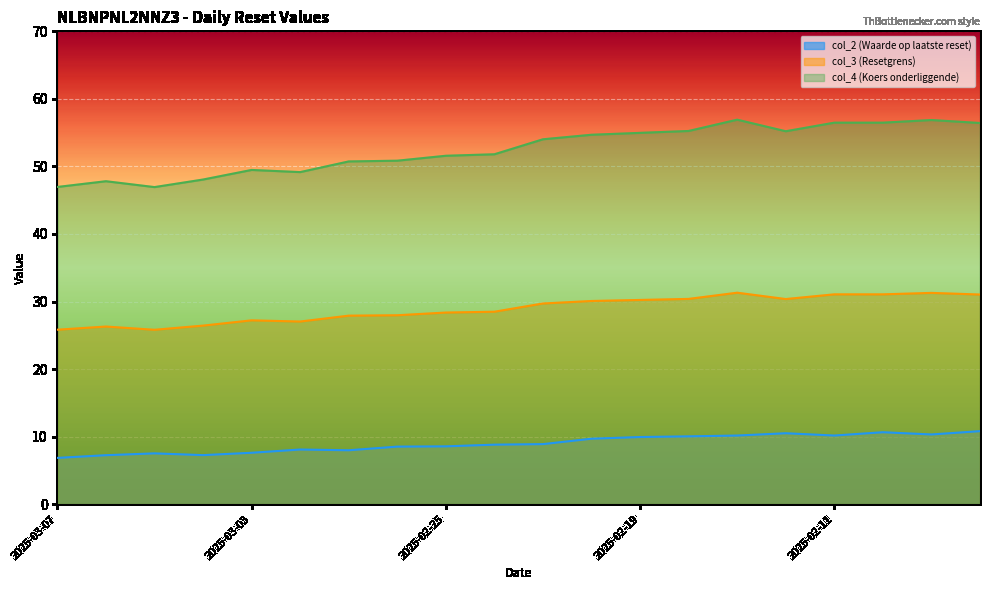

What are all the series names shown in the legend?

col_2 (Waarde op laatste reset), col_3 (Resetgrens), col_4 (Koers onderliggende)